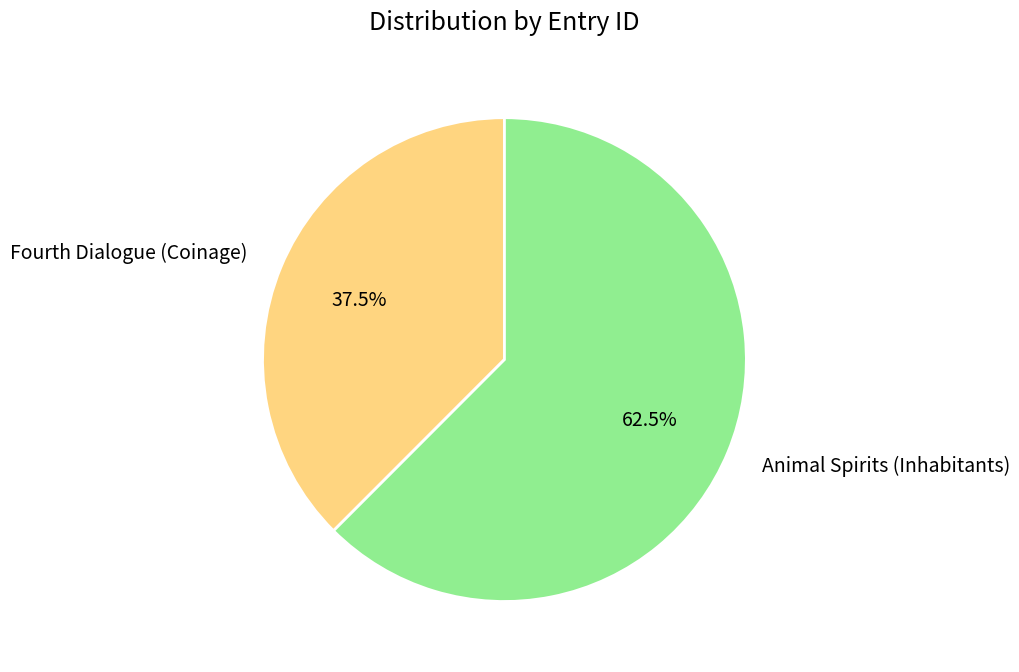

How many slices are in this pie chart?

2